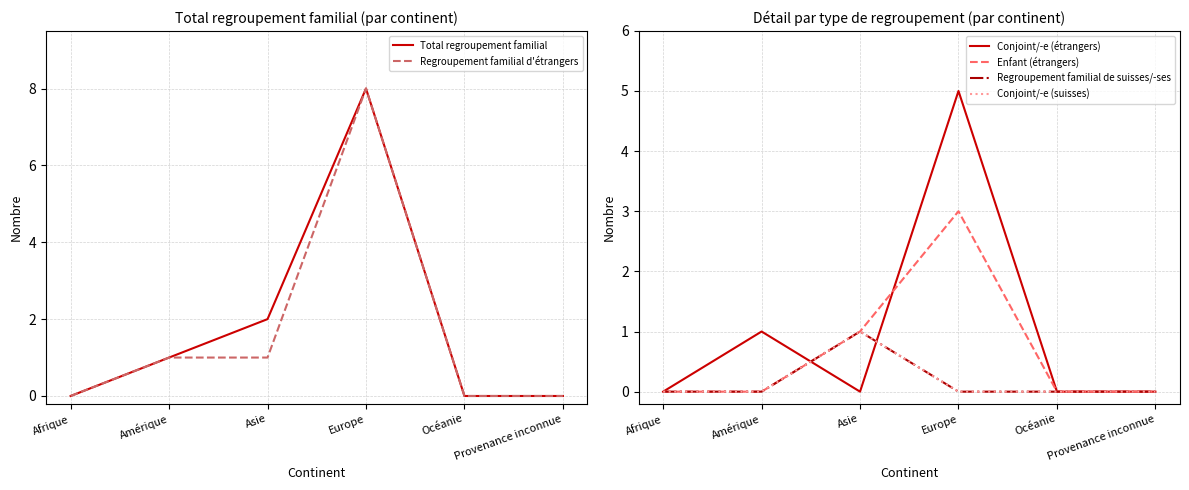

True or false: Regroupement familial de suisses/-ses and Regroupement familial d'étrangers intersect in this chart.

False